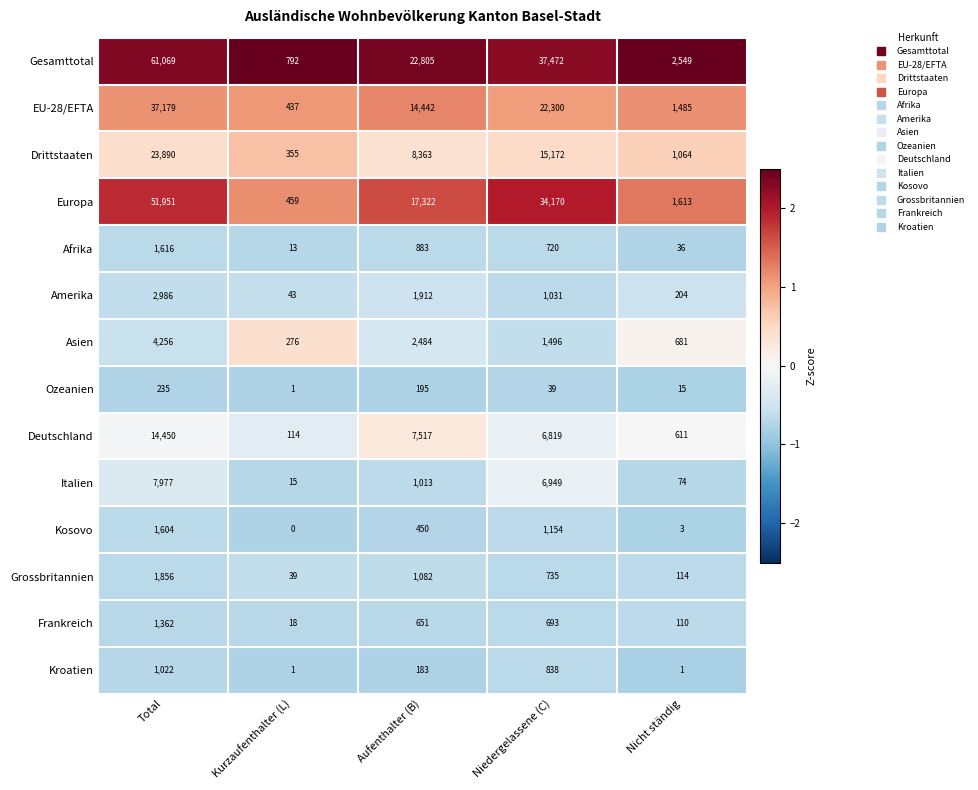

What is the difference between the highest and lowest values at Nicht ständig?

2548